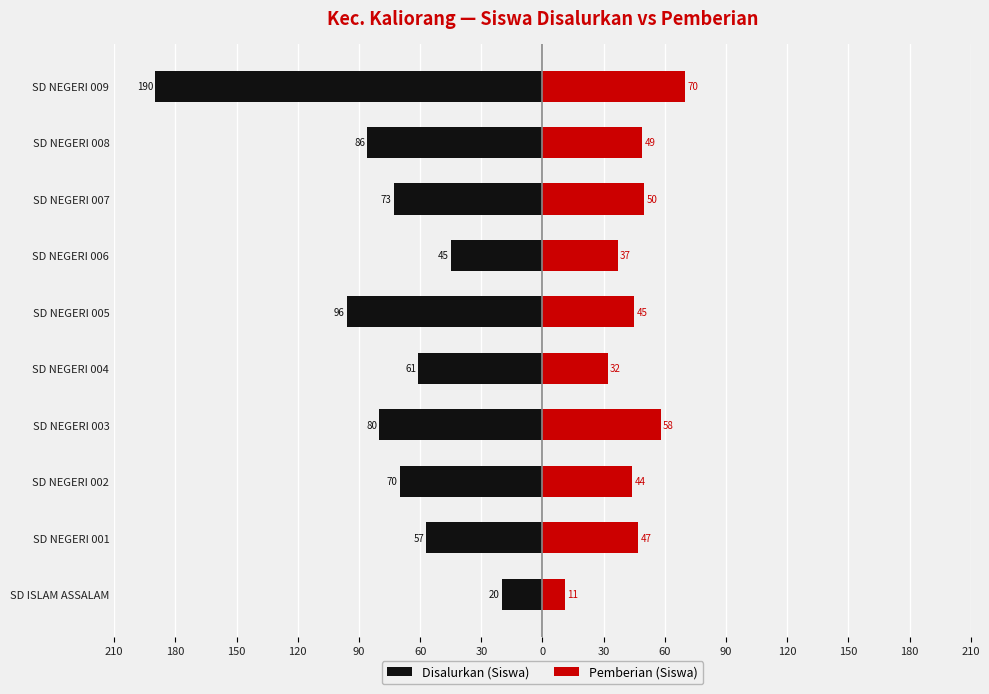

How many bars are there in each group?

2